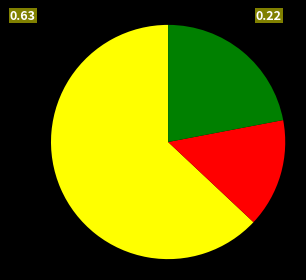

Is there a majority slice in this chart?

Yes